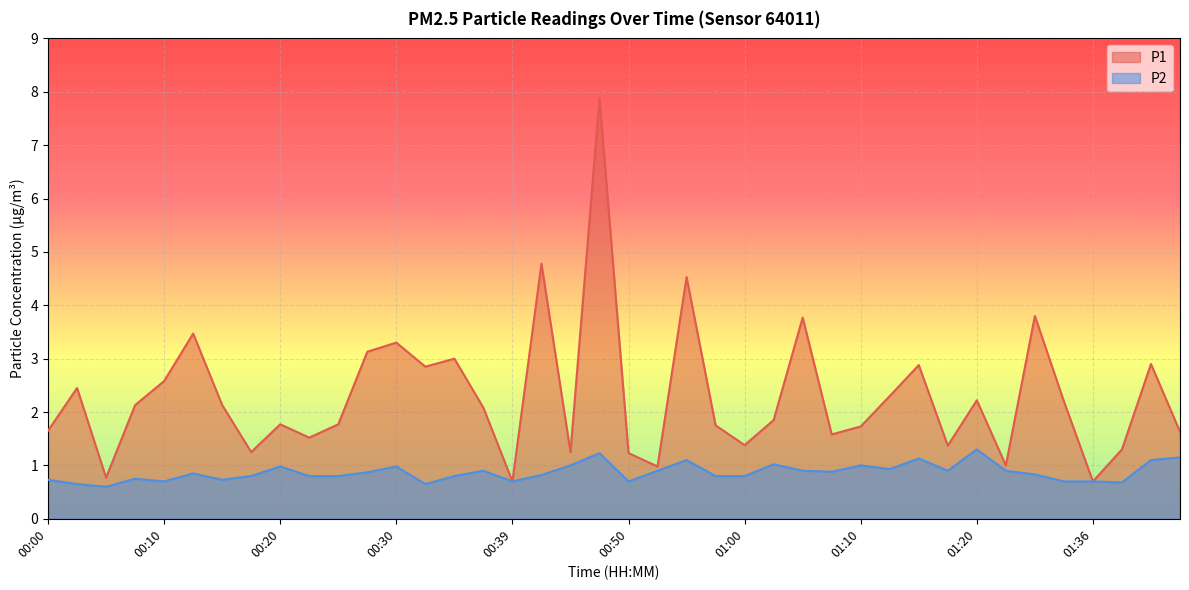

List the labels in order of P1 value, smallest first.

00:39, 01:36, 00:05, 00:52, 01:22, 00:50, 00:17, 00:45, 01:38, 01:17, 01:00, 00:22, 01:07, 01:44, 00:00, 01:10, 00:57, 00:20, 00:25, 01:02, 00:37, 00:08, 00:15, 01:31, 01:20, 01:12, 00:03, 00:10, 00:32, 01:15, 01:41, 00:34, 00:27, 00:30, 00:13, 01:05, 01:28, 00:55, 00:42, 00:47